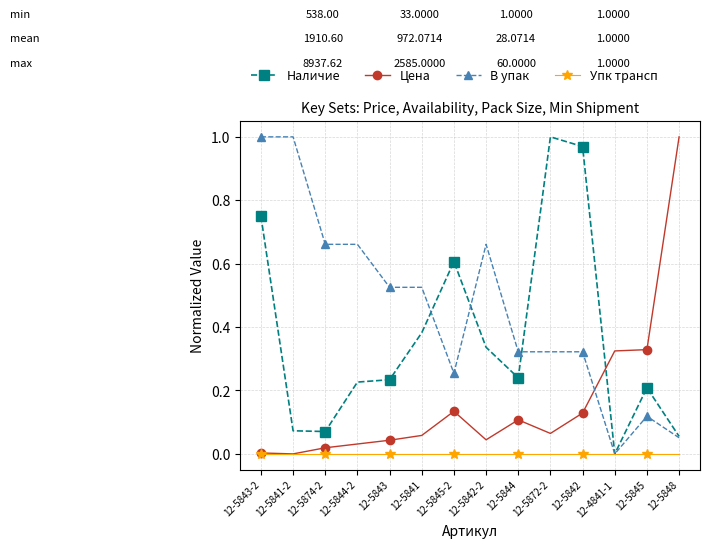

Where do Цена and Наличие first cross each other?

12-5842 and 12-4841-1